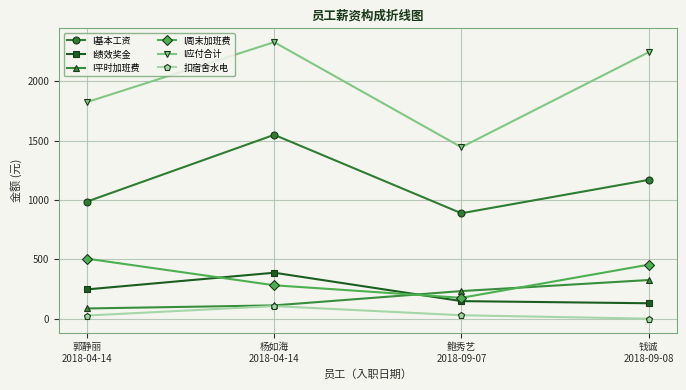

Which series has the largest range (max minus min)?

I应付合计